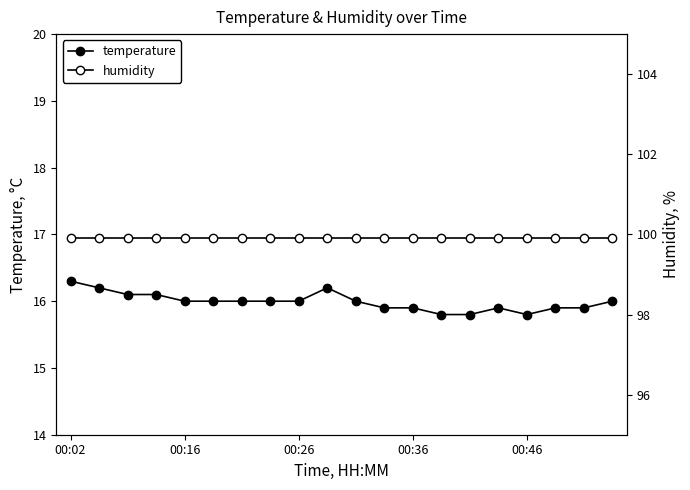

Which series has the widest spread of values?

temperature